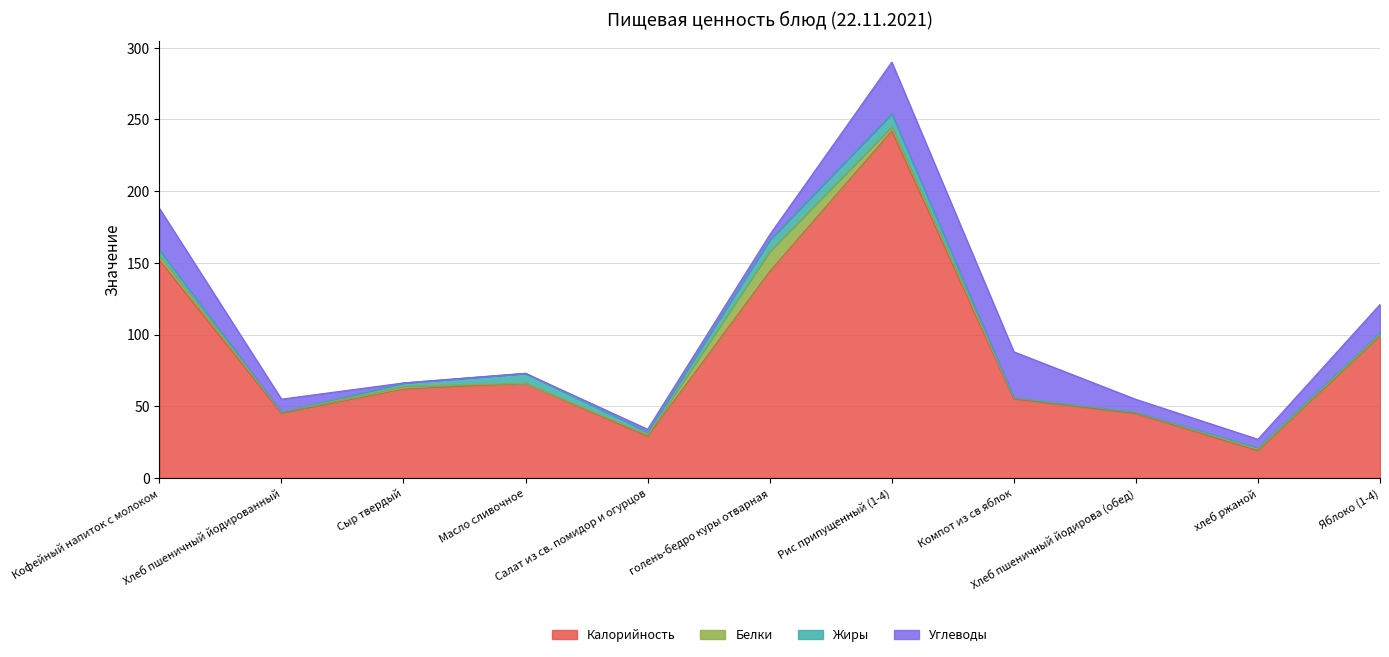

At which label is Жиры closest to 4?

Кофейный напиток с молоком